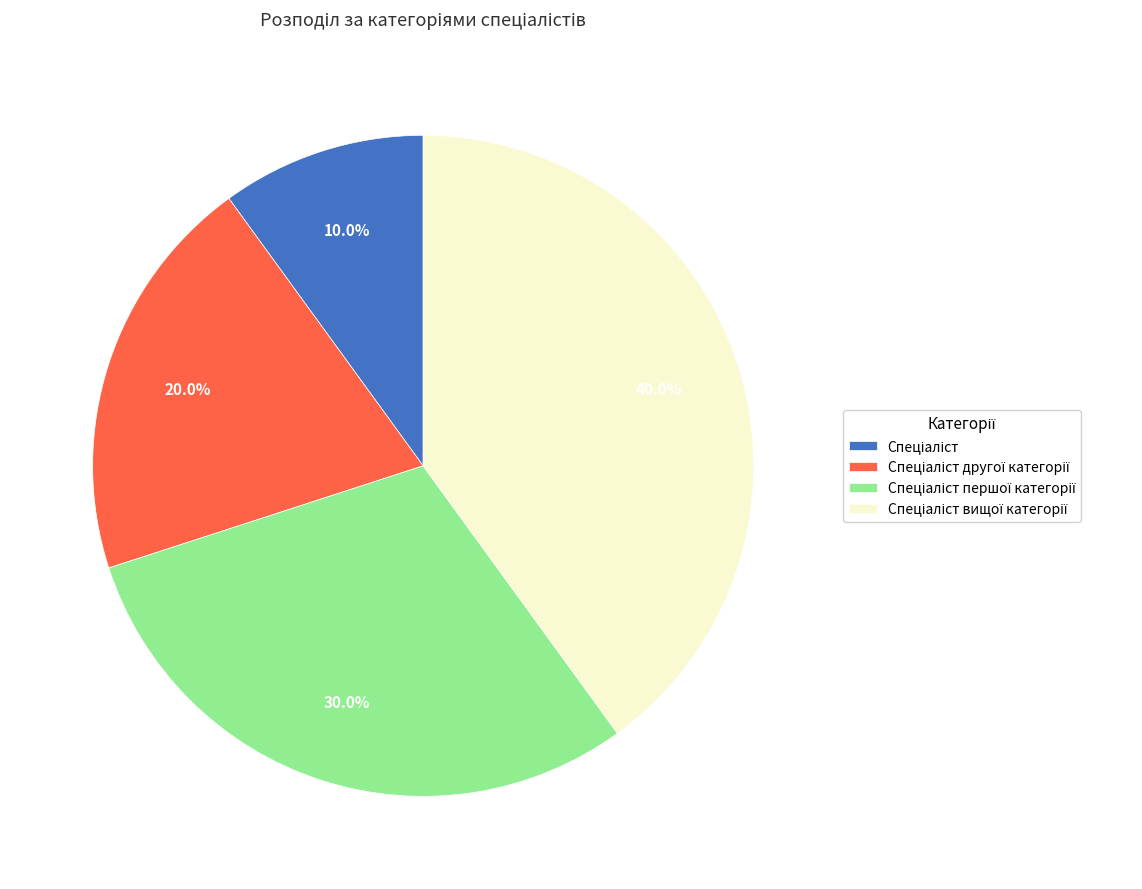

Count the number of slices in the pie.

4